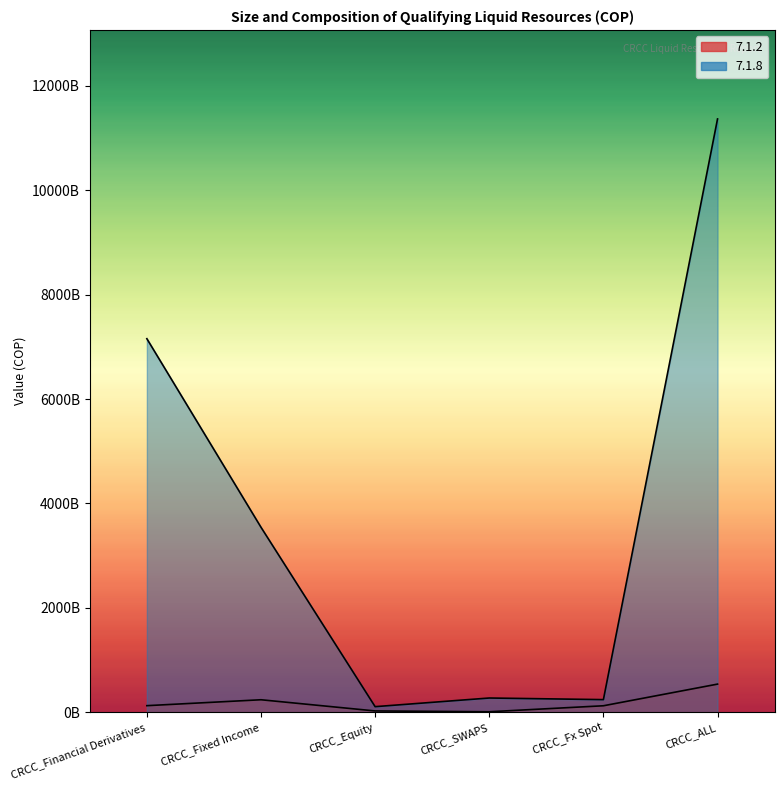

What is the label of the 4th point from the right?

CRCC_Equity